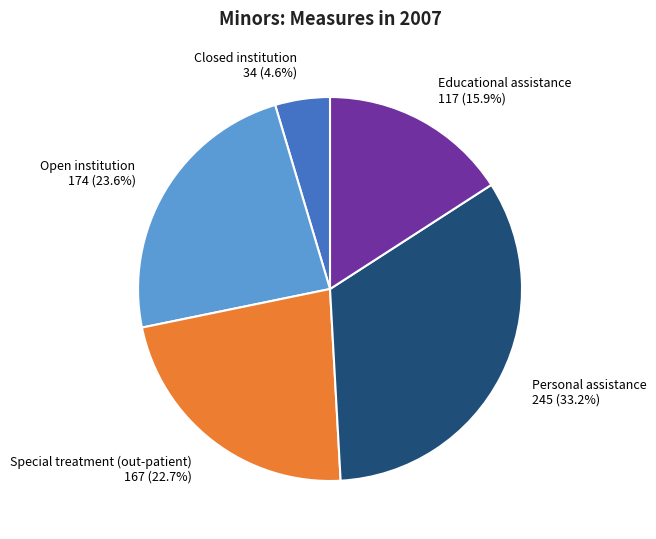

Is it true that Closed institution is 5% of the pie?

True